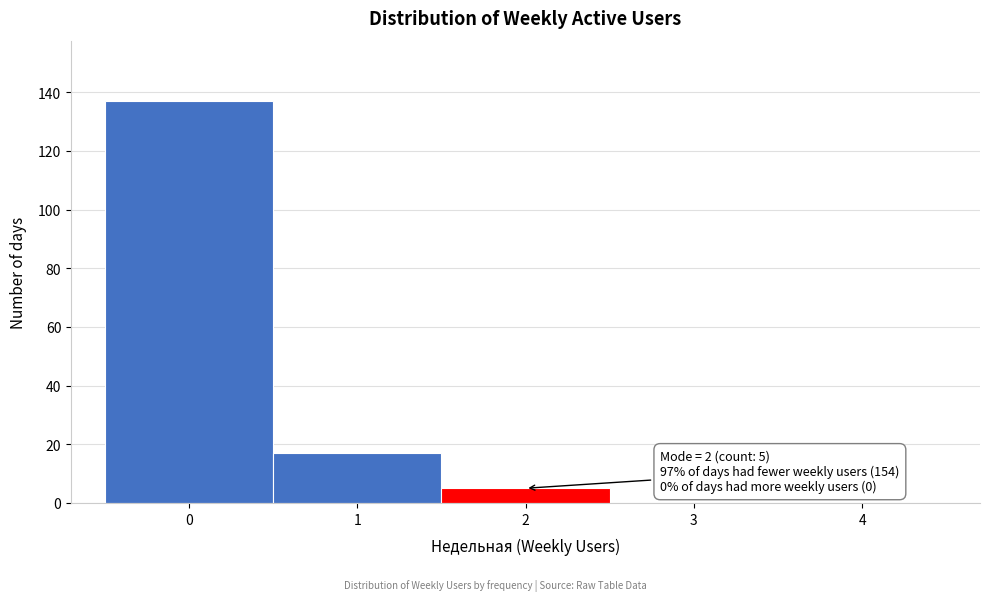

Over which range of the x-axis is the bar tallest?

-0.5 to 0.5